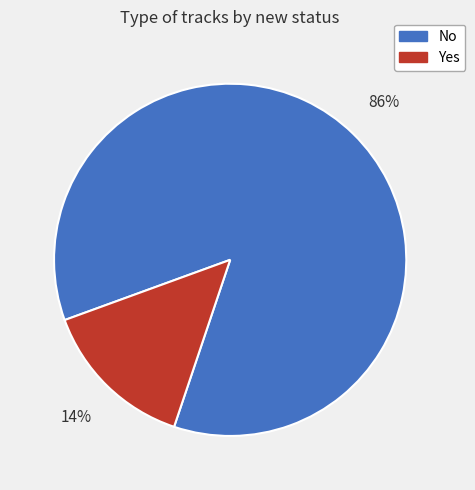

To the nearest percent, what is the average slice percentage?

50%